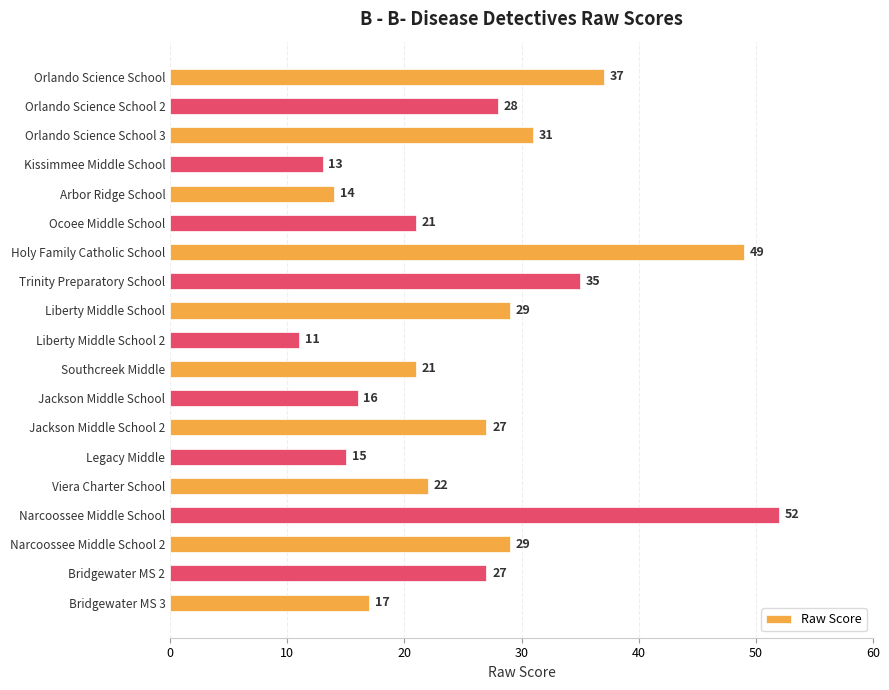

The chart shows a value of 28 at Orlando Science School 2. True or false?

True